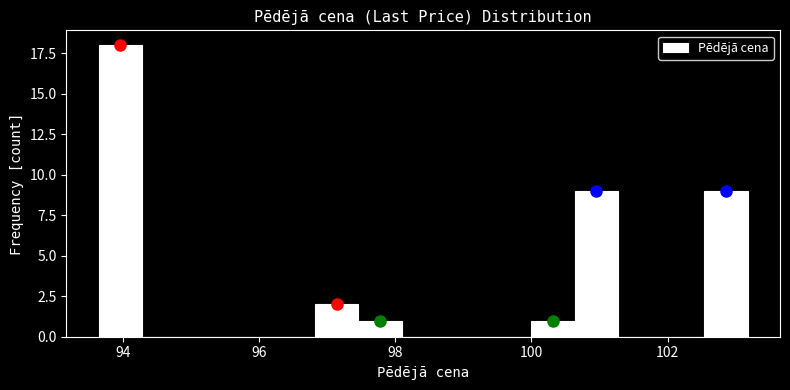

Read against the x-axis, roughly where is the centre of the tallest bar?

94.0